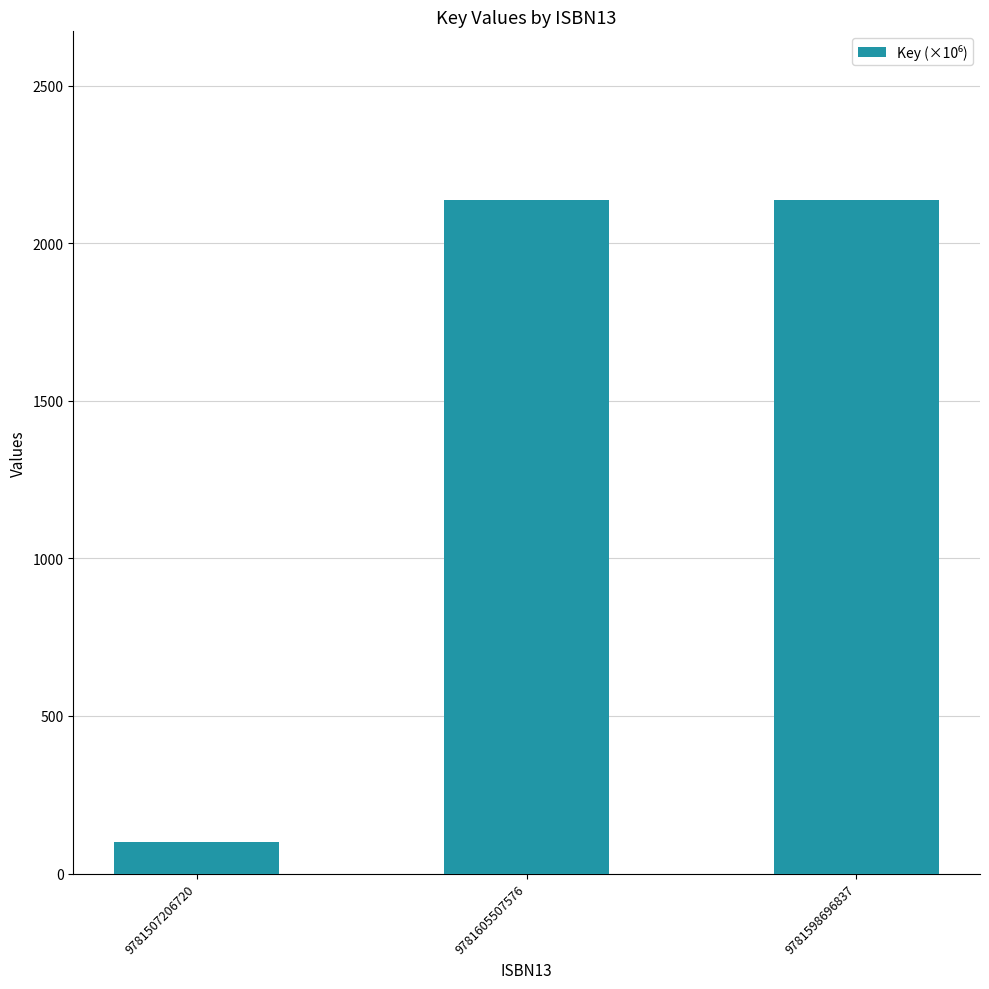

Reading right to left, what are all the values shown in this chart?

9781598696837=2137.7	9781605507576=2137.7	9781507206720=101.2